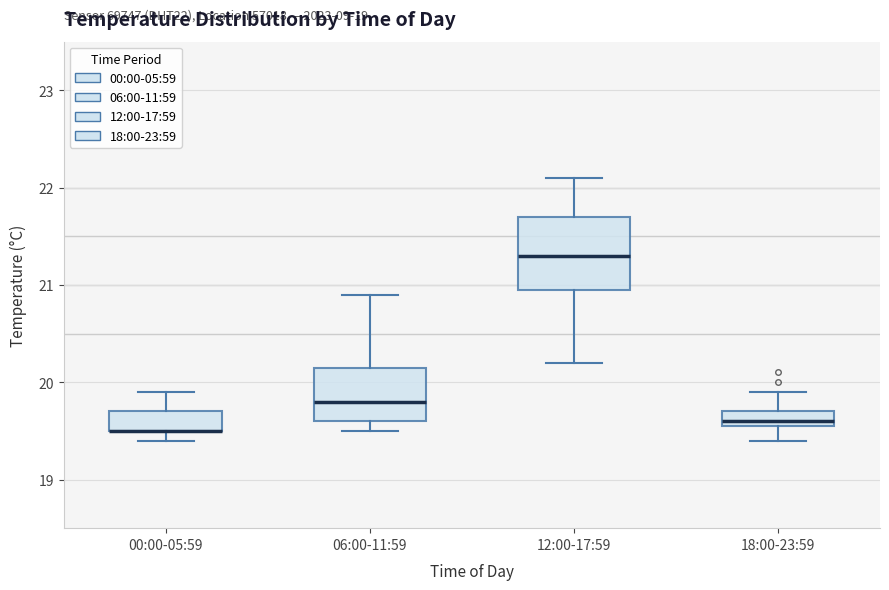

Where does the upper whisker of the box for 12:00-17:59 end on the y-axis? The values are not printed on the chart, so give them approximately, as read against the axis.

22.1